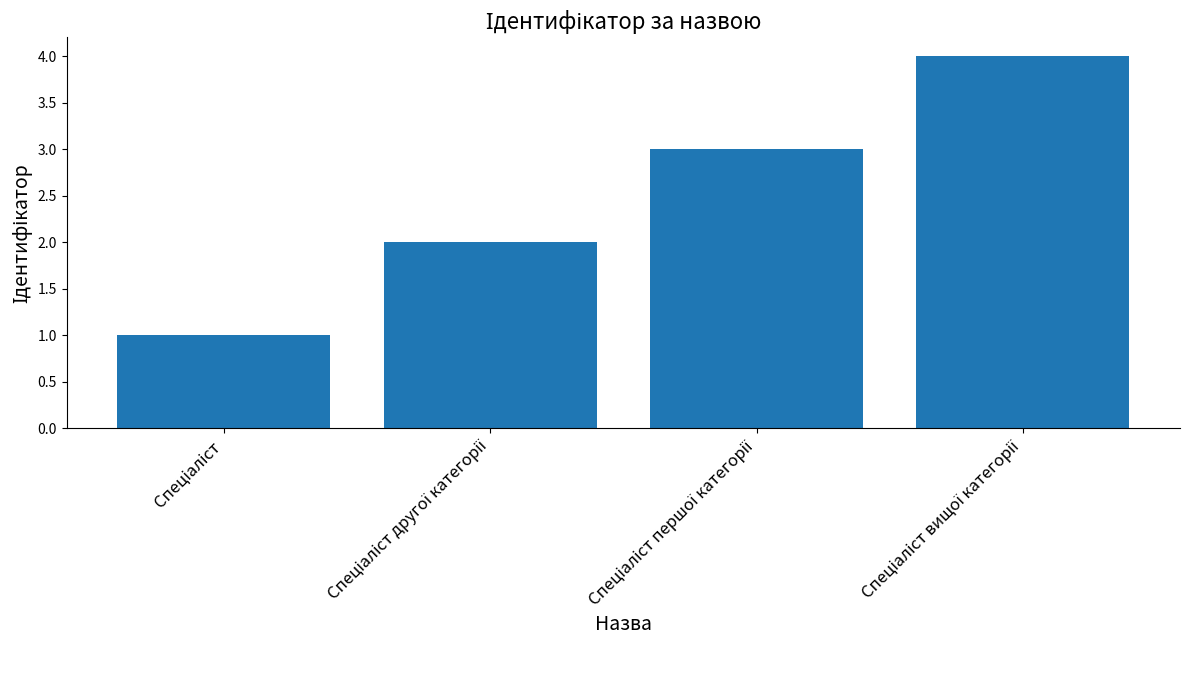

How many values are below 3?

2